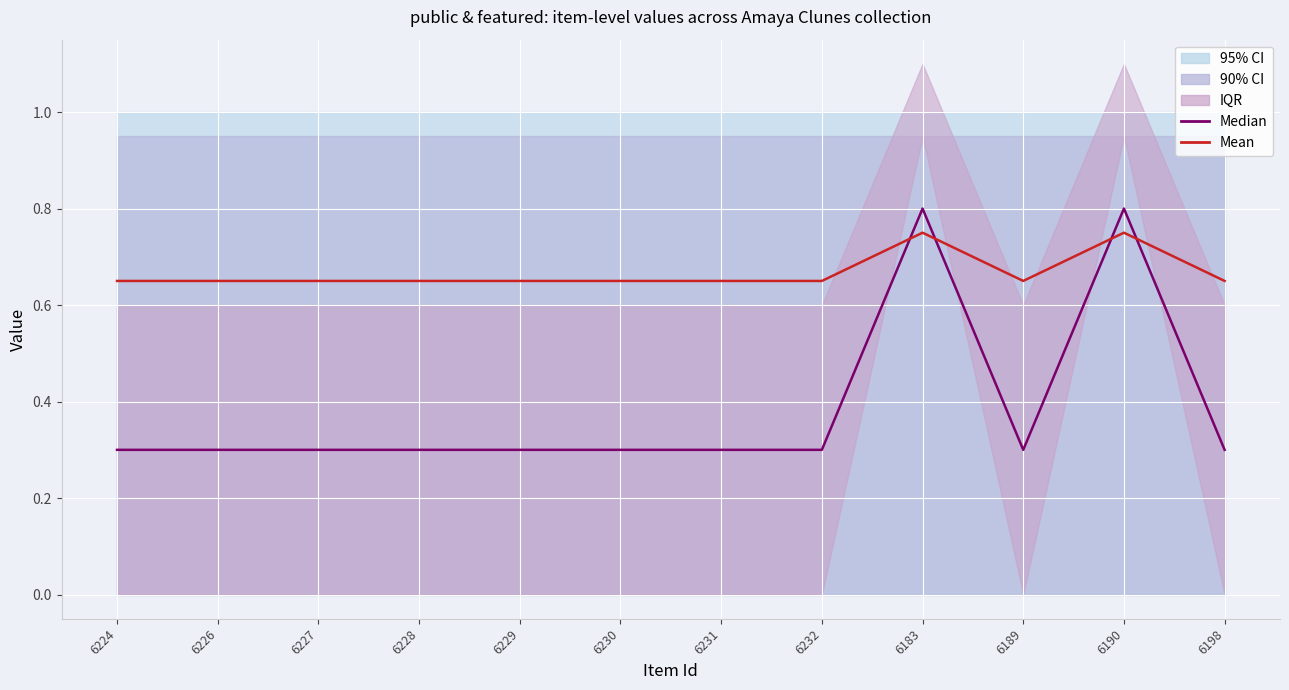

What is the average value of the Median (featured×0.5+0.3) series?

0.4